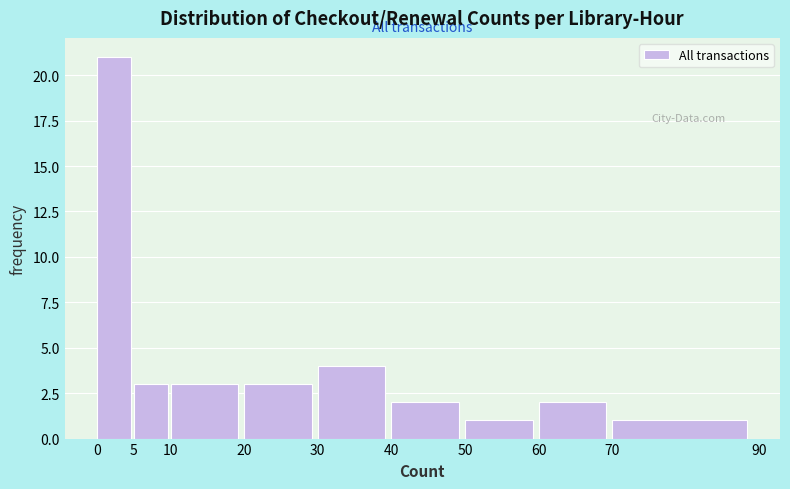

How tall is the bar that spans 0 to 5 on the x-axis? The values are not printed on the chart, so give them approximately, as read against the axis.

21